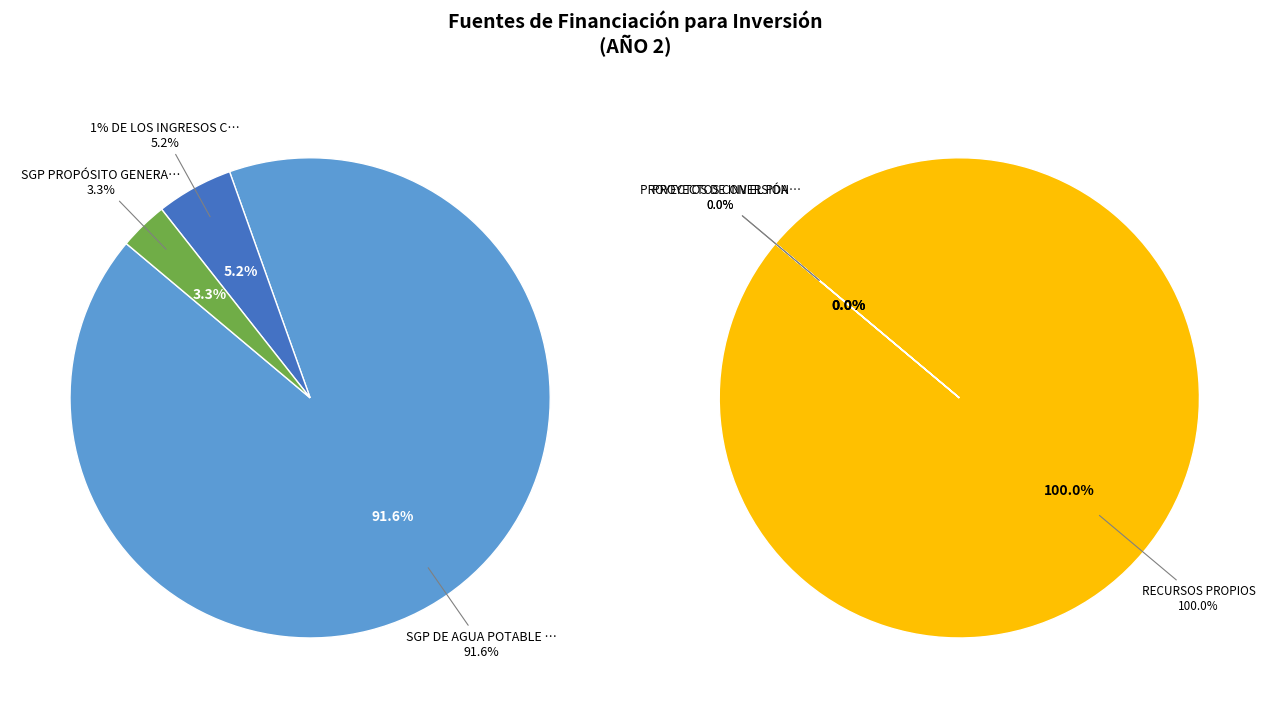

How many segments does this pie chart have?

6